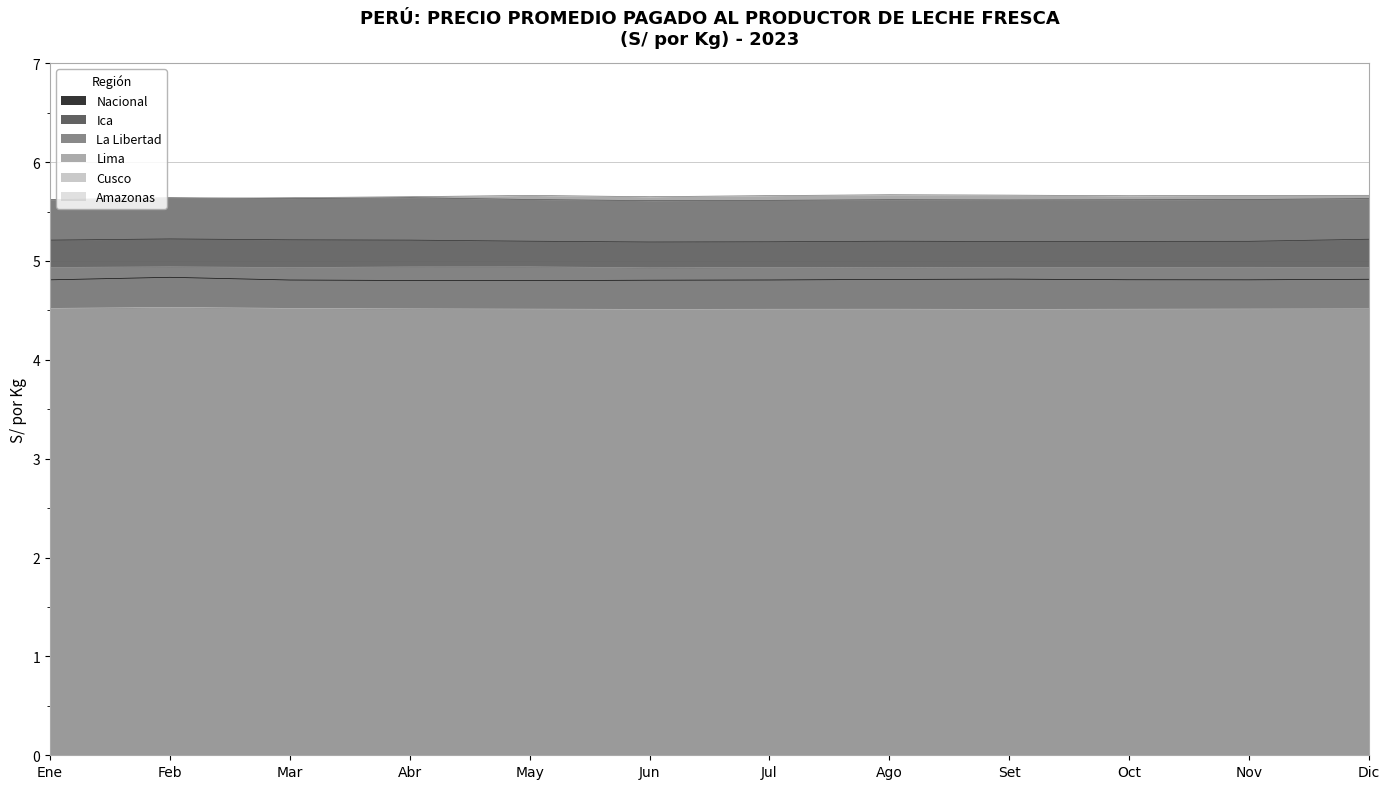

What is the total value across all series at Jun?

30.7